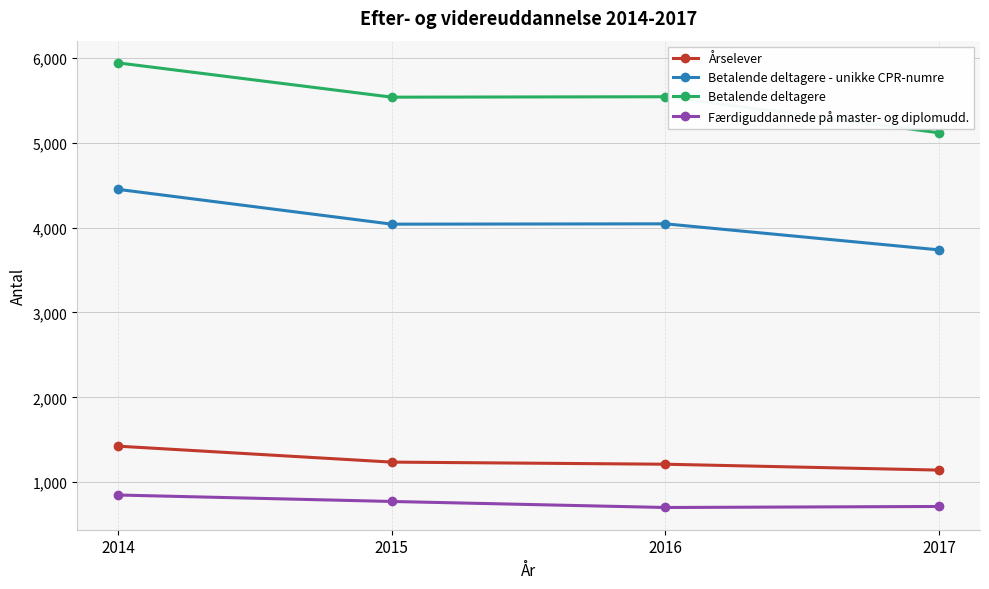

True or false: Færdiguddannede på master- og diplomudd. has a value of 435.1 at 2015.

False